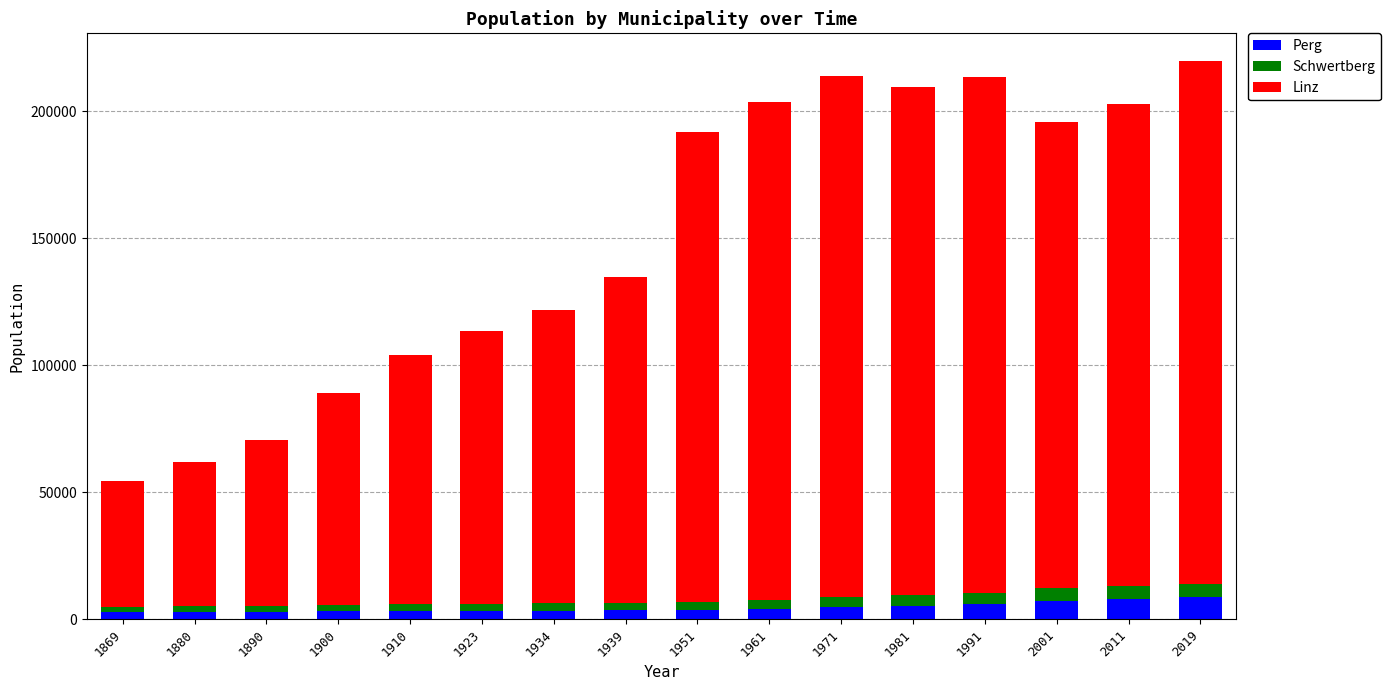

What is the maximum value for Perg?

8642